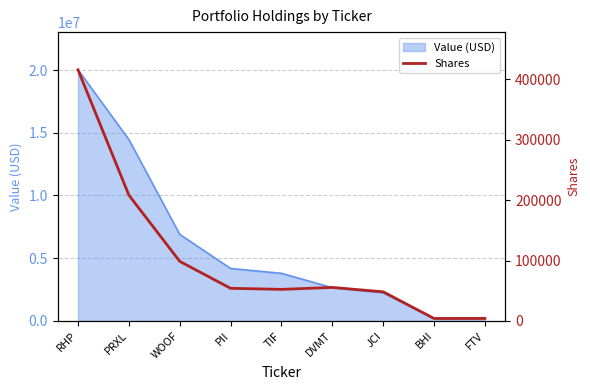

Reading left to right, what are all the values shown in this chart?

RHP=415698	PRXL=208256	WOOF=98625	PII=53991	TIF=52241	DVMT=55438	JCI=48227	BHI=4084	FTV=4090